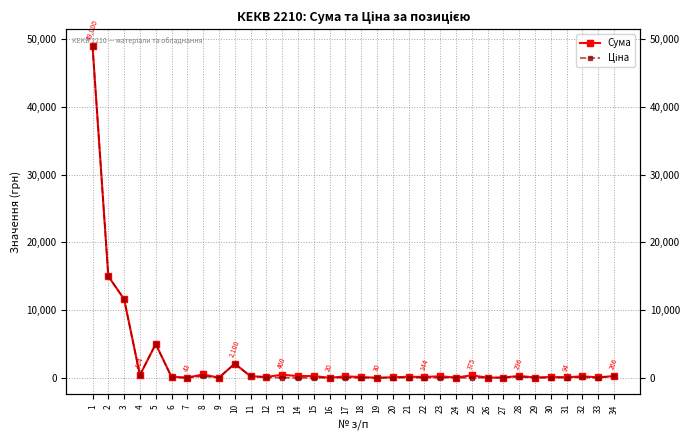

The Сума series shows 376.8 at 14. True or false?

False